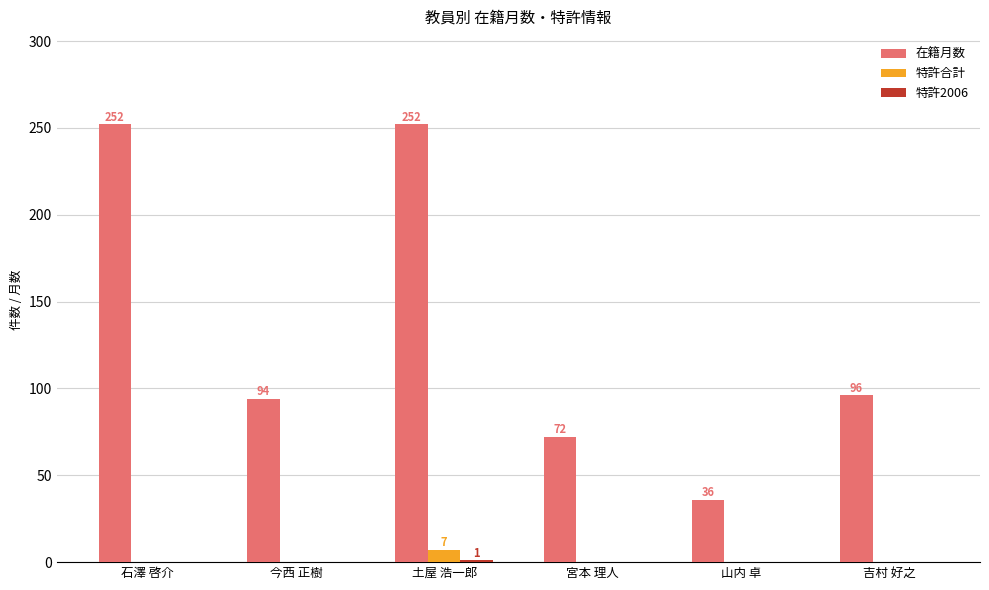

Between 土屋 浩一郎 and 山内 卓, which series saw the biggest shift?

在籍月数